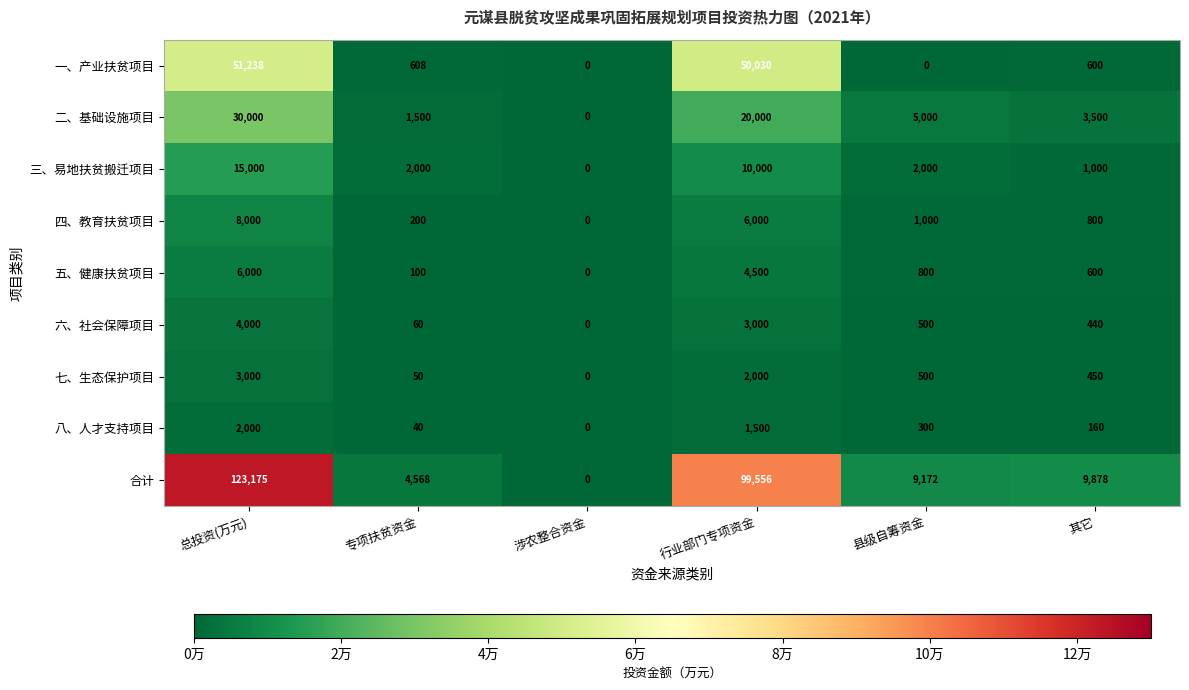

True or false: 五、健康扶贫项目 has a value of 0 at 涉农整合资金.

True